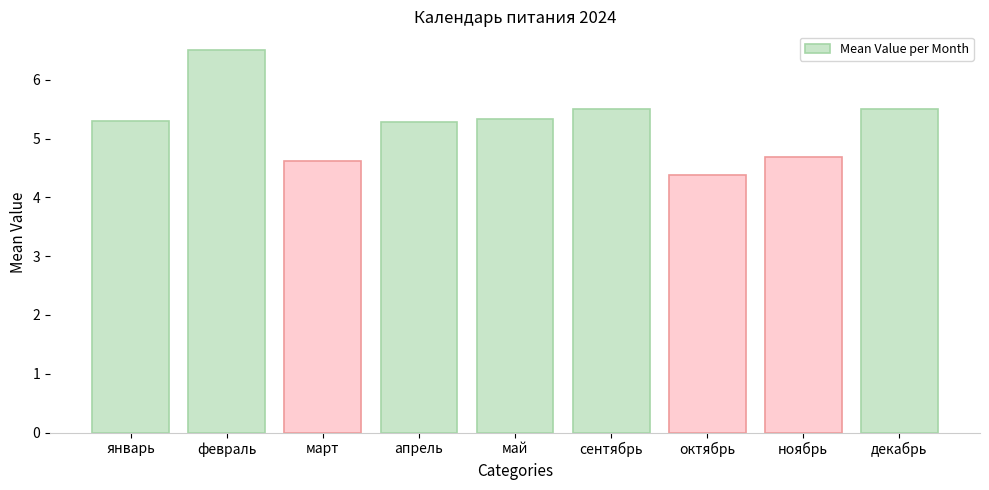

What position from the right is май?

5